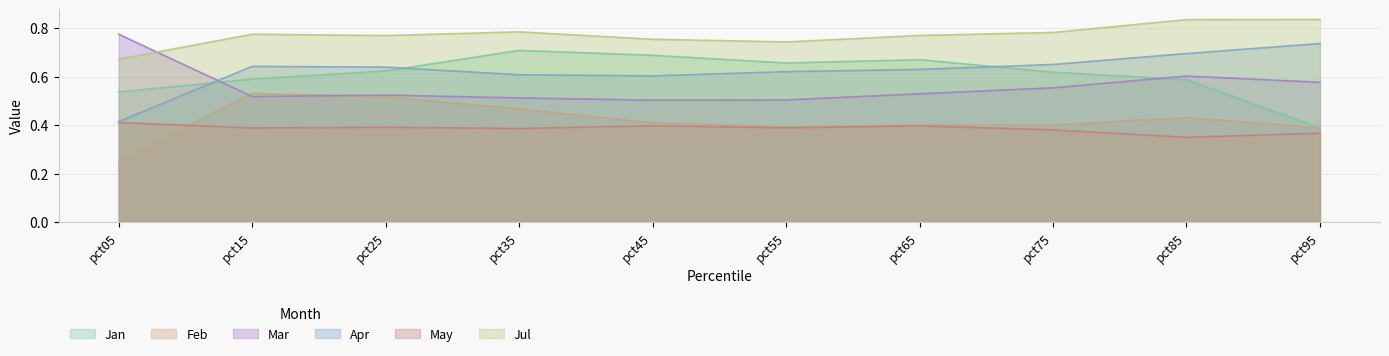

What is the sum of the Mar values at pct55 and pct05?

1.3